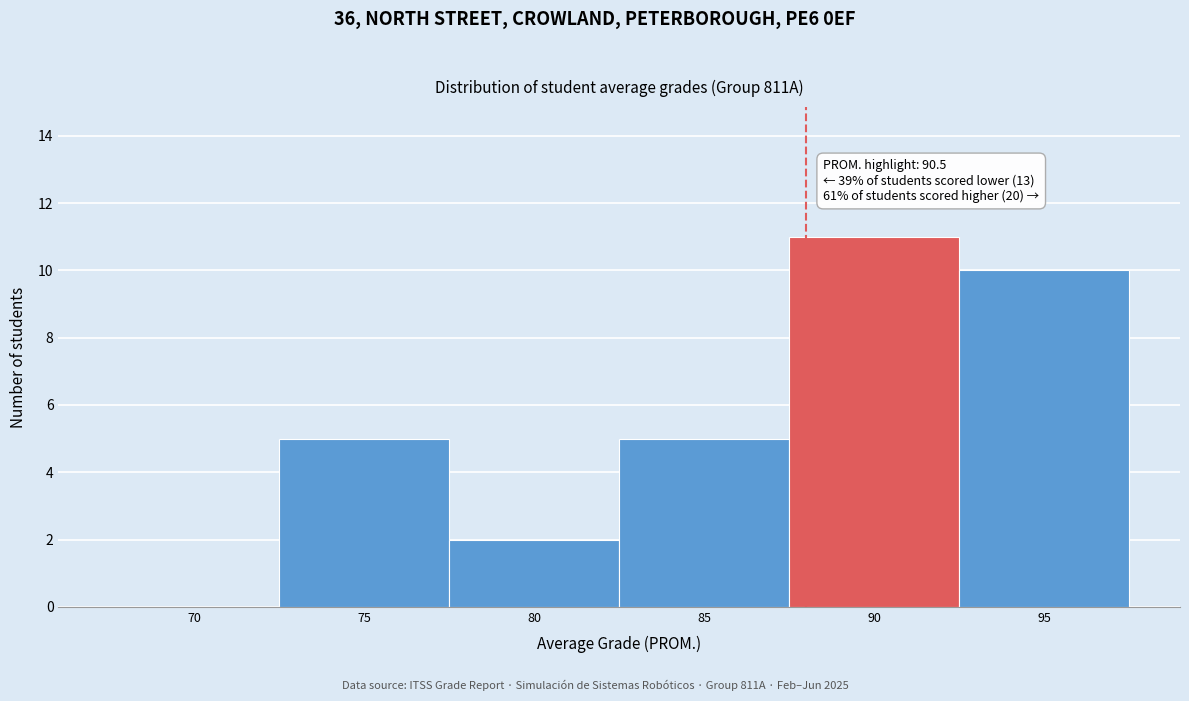

Reading left to right, extract all data points from this chart.

70=0	75=5	80=2	85=5	90=11	95=10